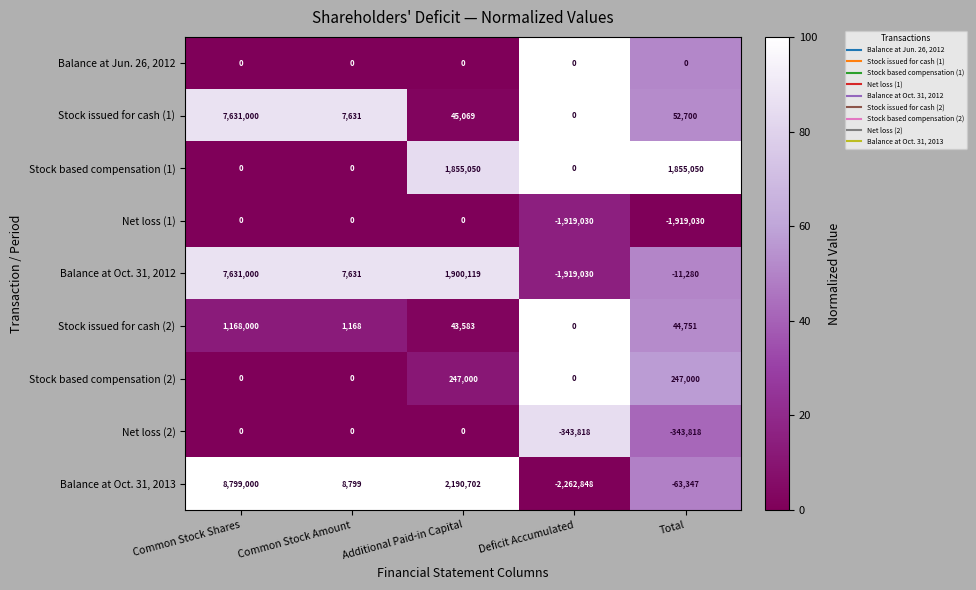

What is the average value of the Stock issued for cash (1) series?

1547280